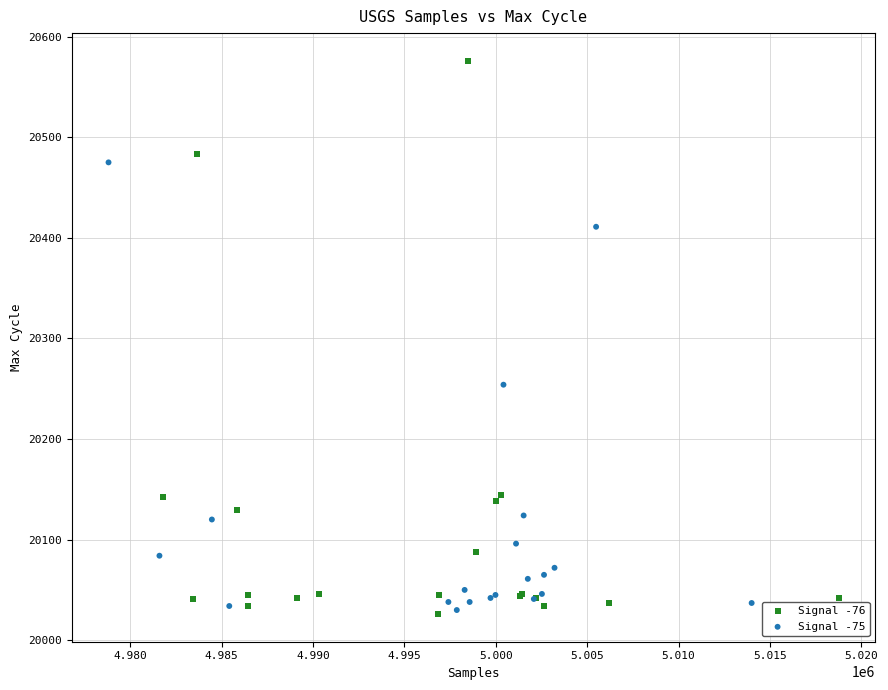

Which series contains the highest Y value?

Signal -76